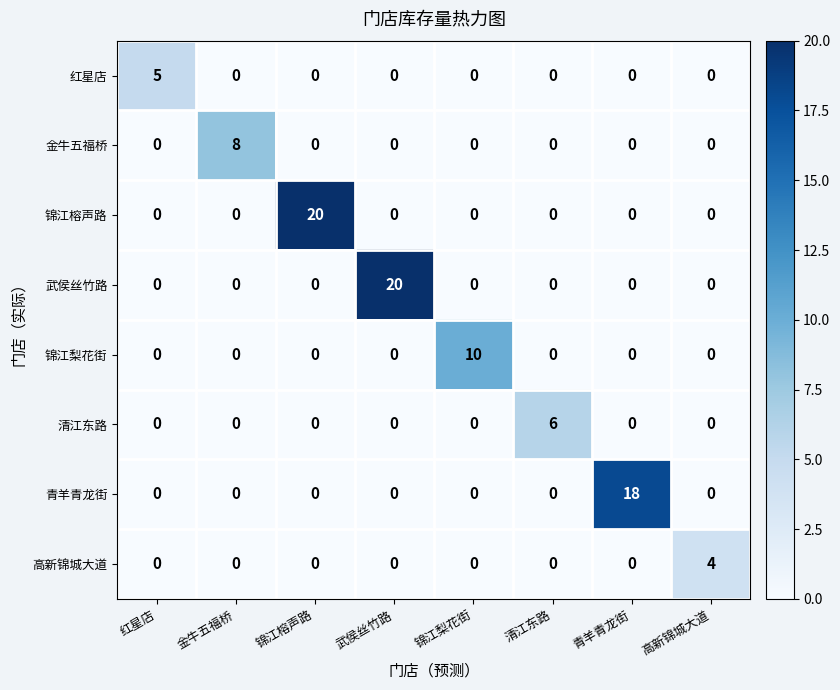

How many values in the 清江东路 series exceed 0?

1